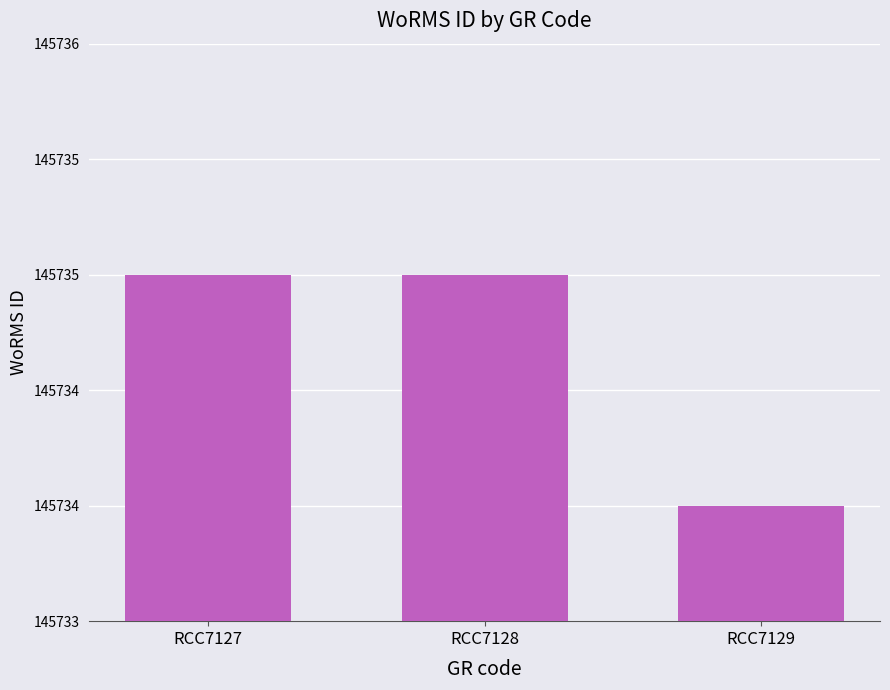

Approximately how many times larger is the value at RCC7127 compared to RCC7129?

1.0